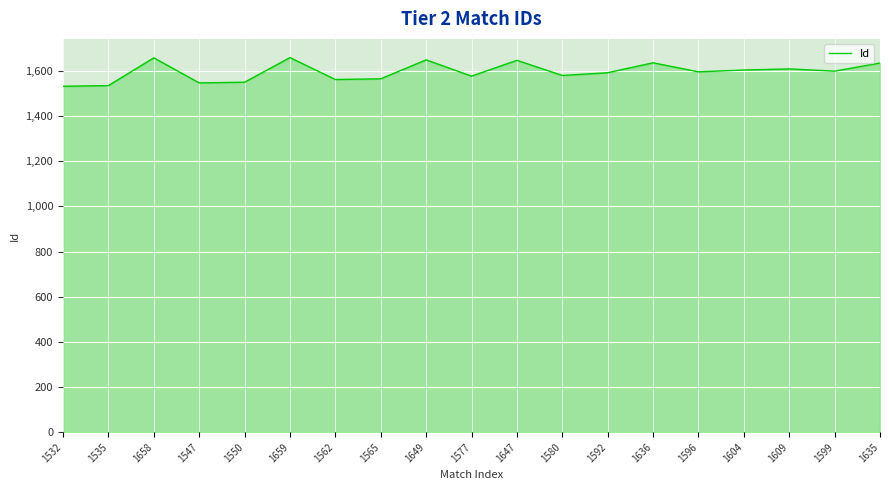

What is the change in value from 1659 to 1562?

-97